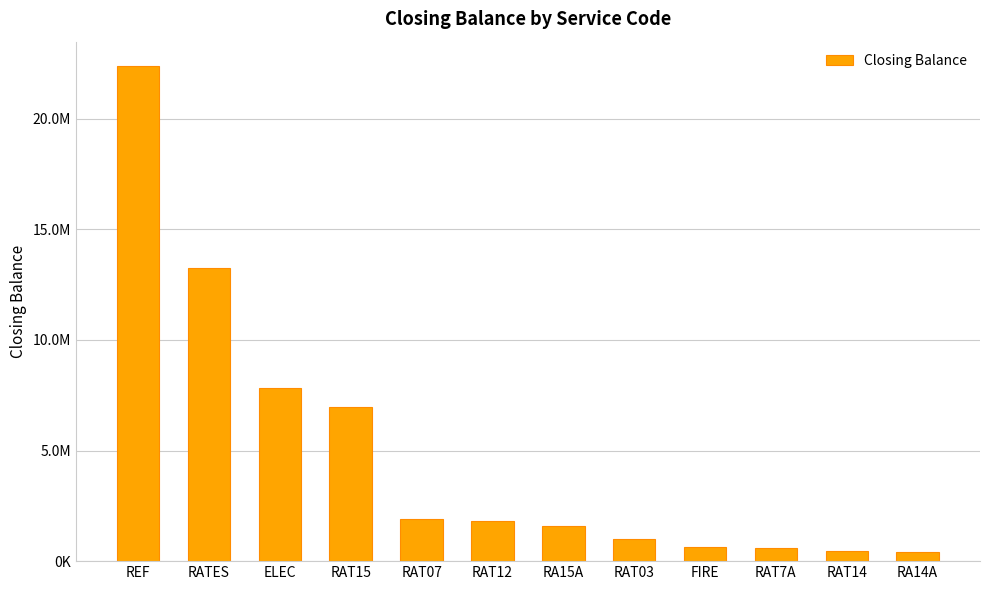

Rank the categories by value from highest to lowest.

REF, RATES, ELEC, RAT15, RAT07, RAT12, RA15A, RAT03, FIRE, RAT7A, RAT14, RA14A